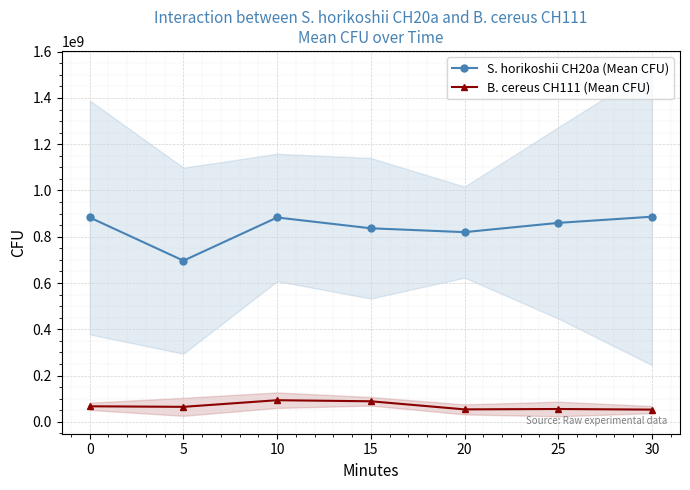

The B. cereus CH111 (Mean CFU) series shows 65000000.0 at 5. True or false?

True